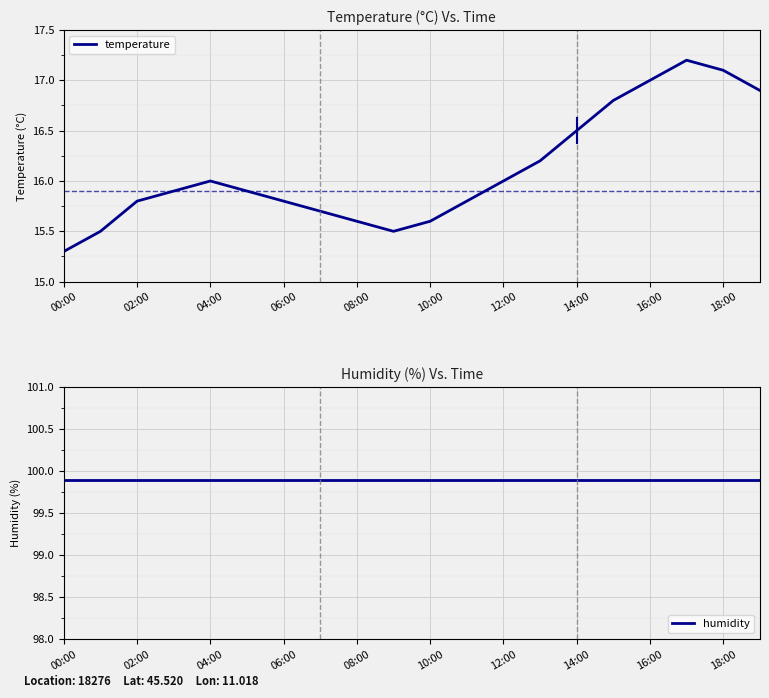

What are all the series names shown in the legend?

temperature, humidity